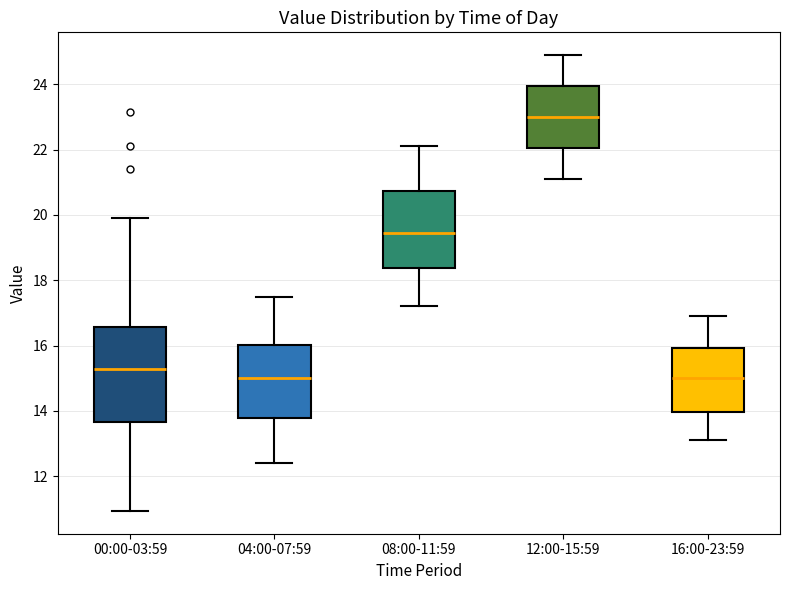

Which box has the highest median line?

12:00-15:59